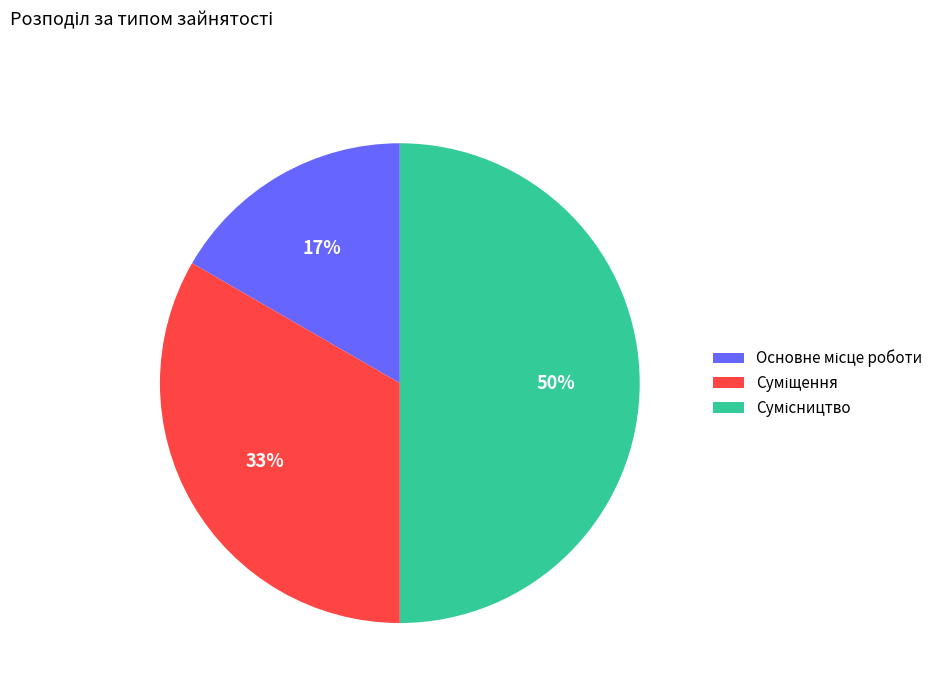

To the nearest percent, what is the average slice percentage?

33%